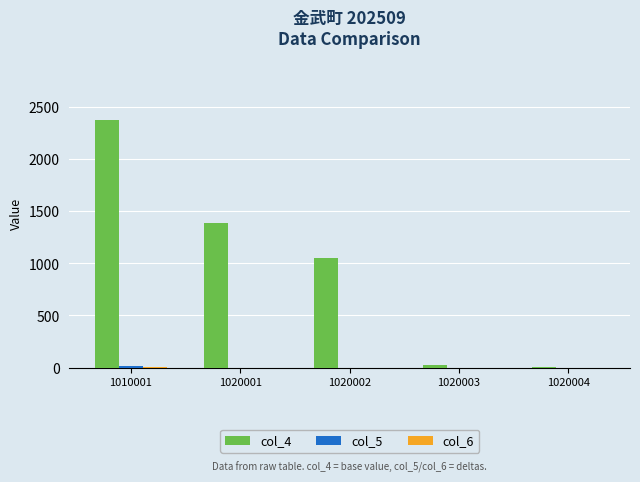

Are the bars grouped side by side (vs. stacked)?

Yes